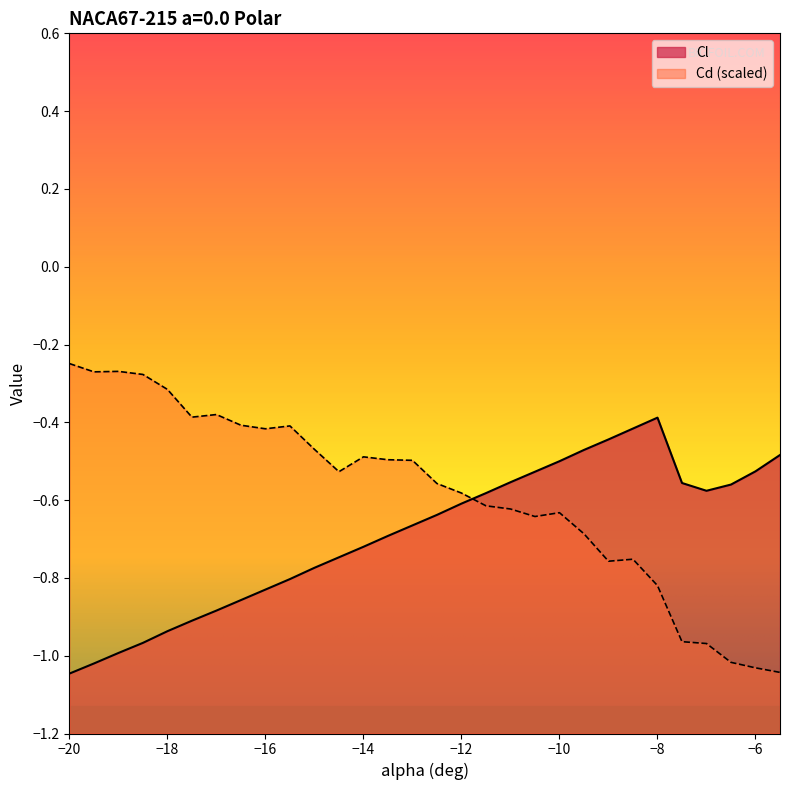

The value of Cd at -19.5 is -0.4. True or false?

False